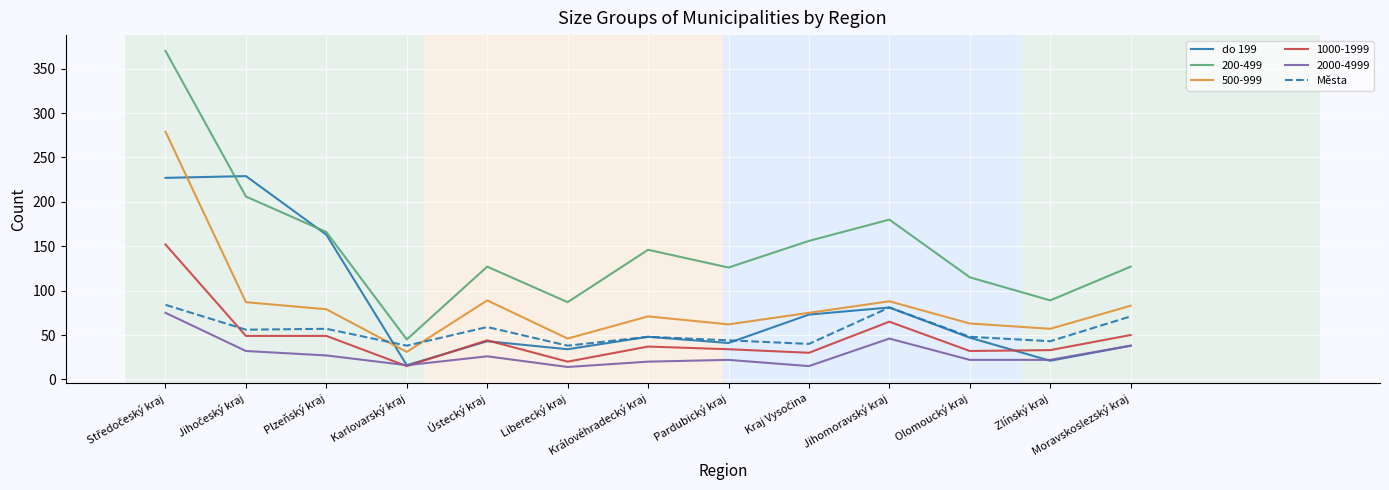

What is the sum of all do 199 values?

1061